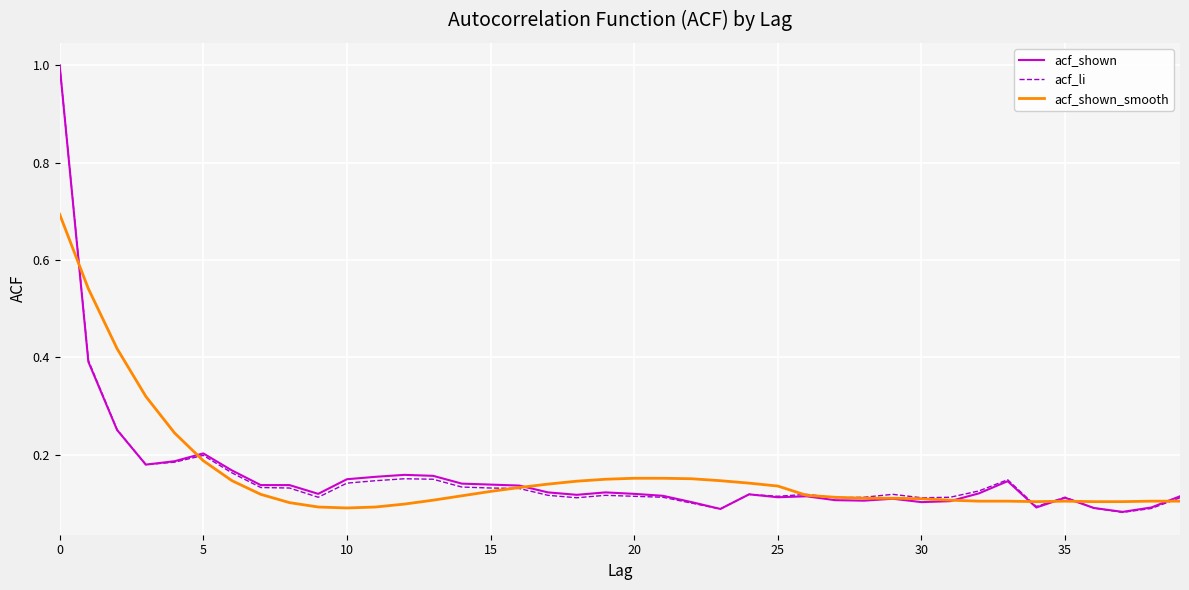

Does the chart have visible grid lines?

Yes